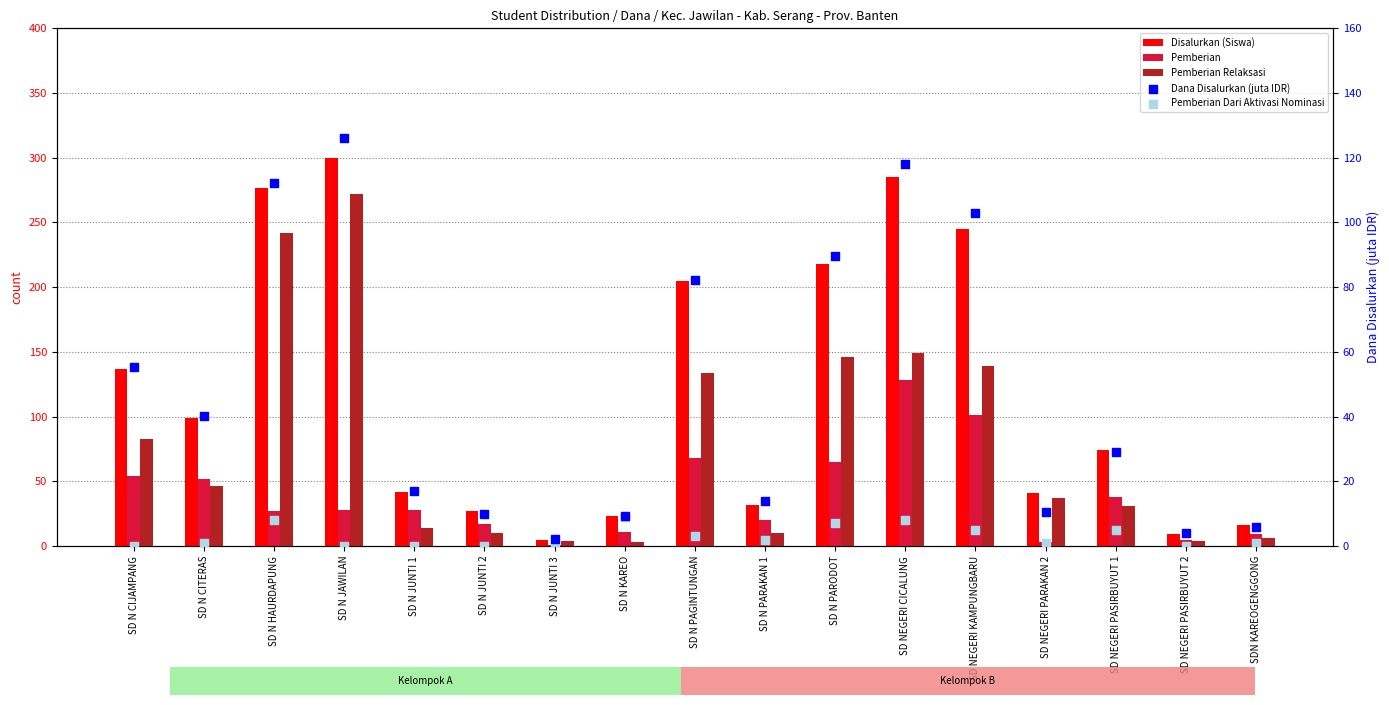

At how many categories does at least one series exceed 177?

6